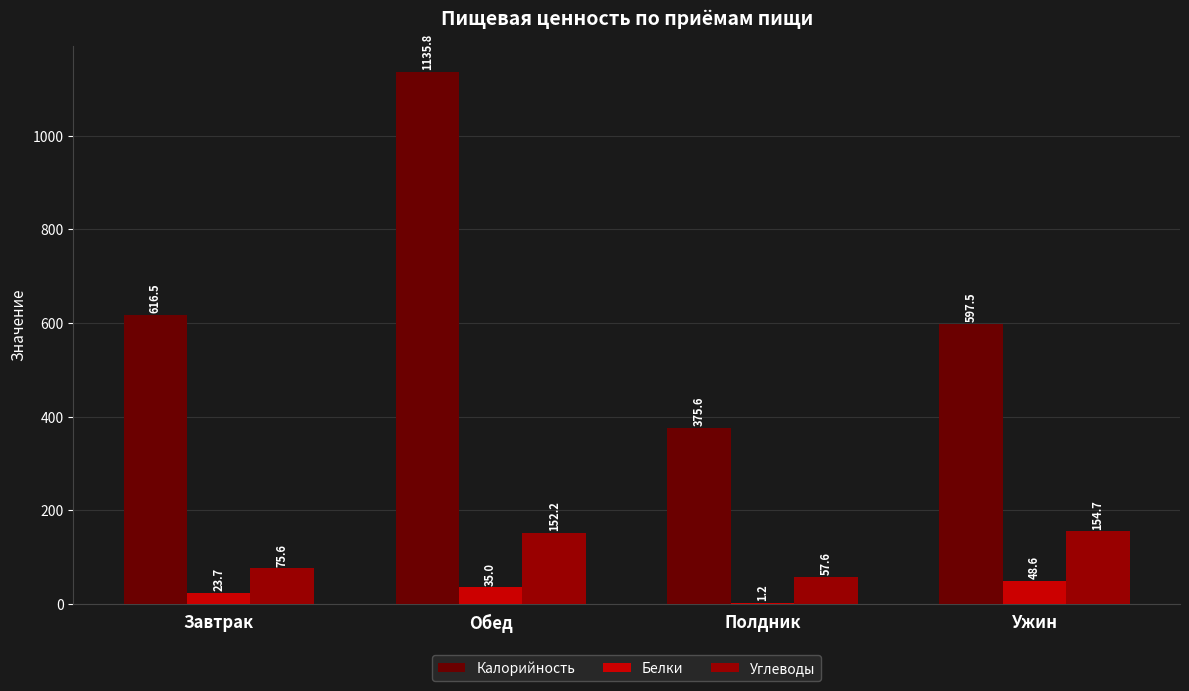

The value of Калорийность at Ужин is 940.2. True or false?

False